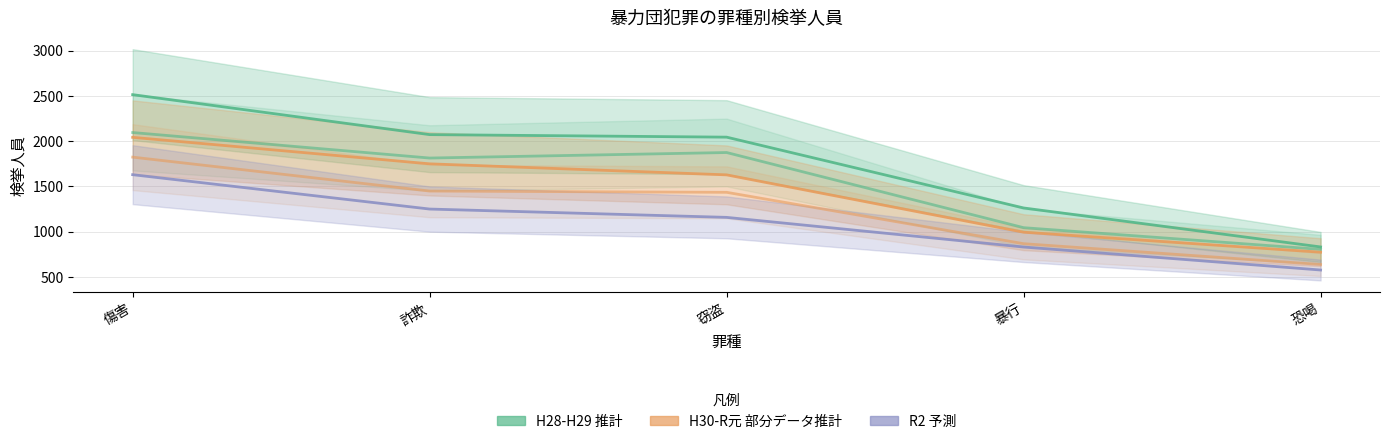

Does the chart have visible grid lines?

Yes